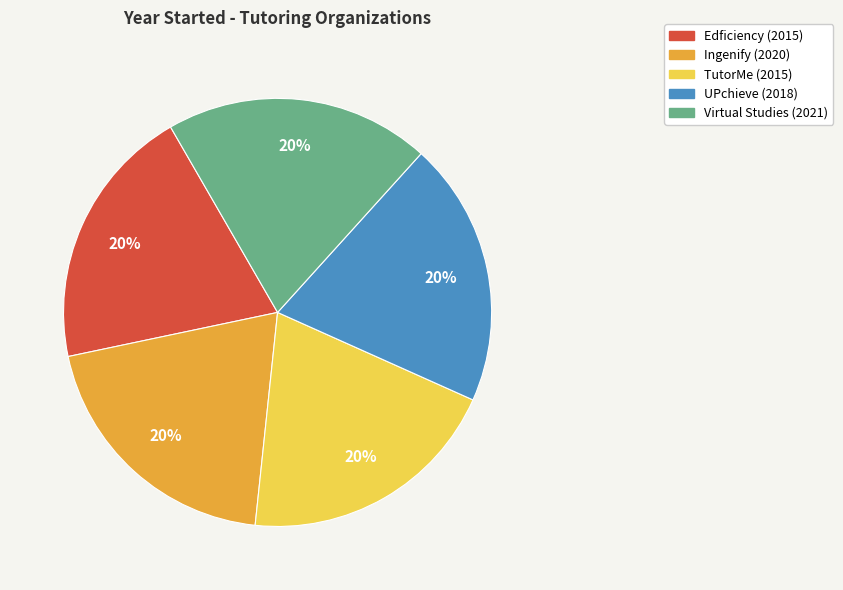

Does any single category account for the majority?

No